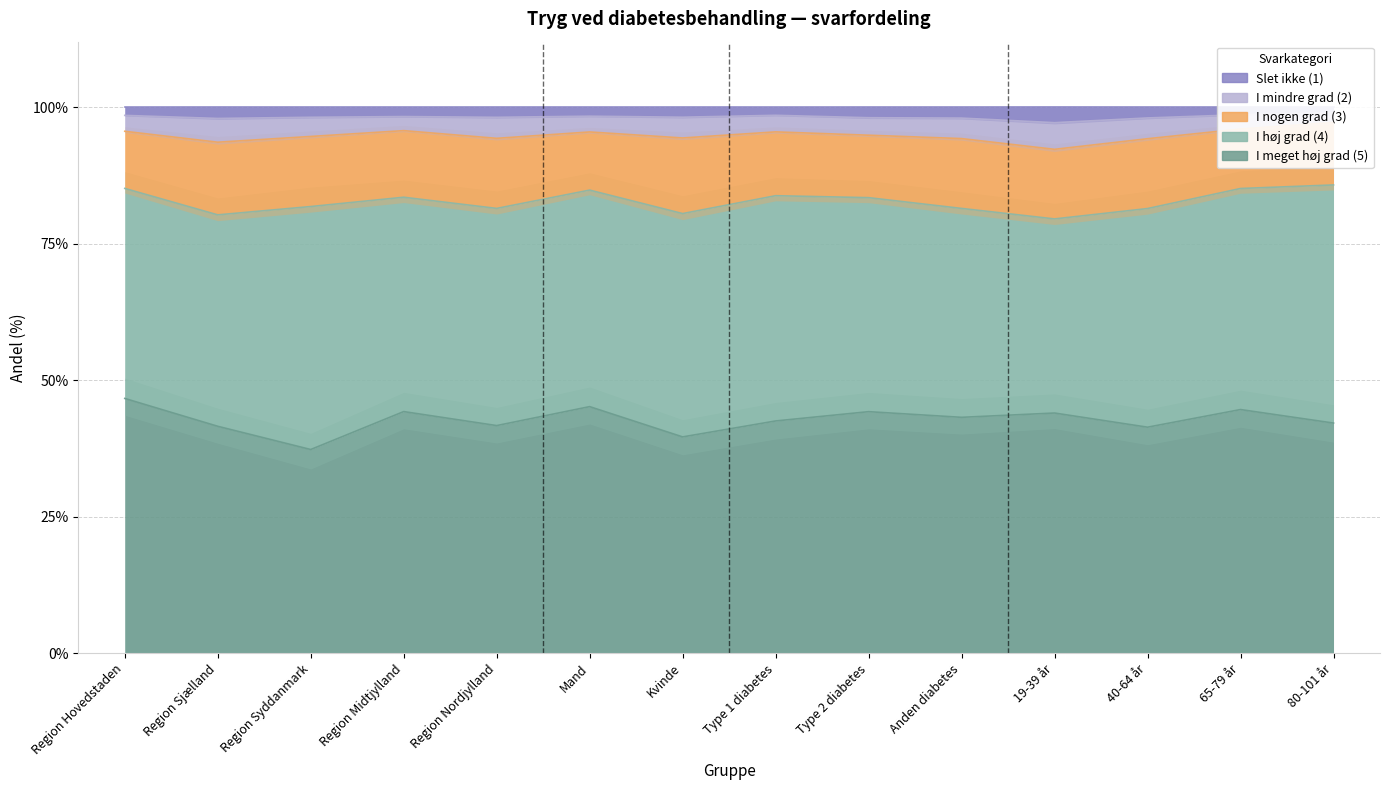

How many categories are shown in the chart?

14